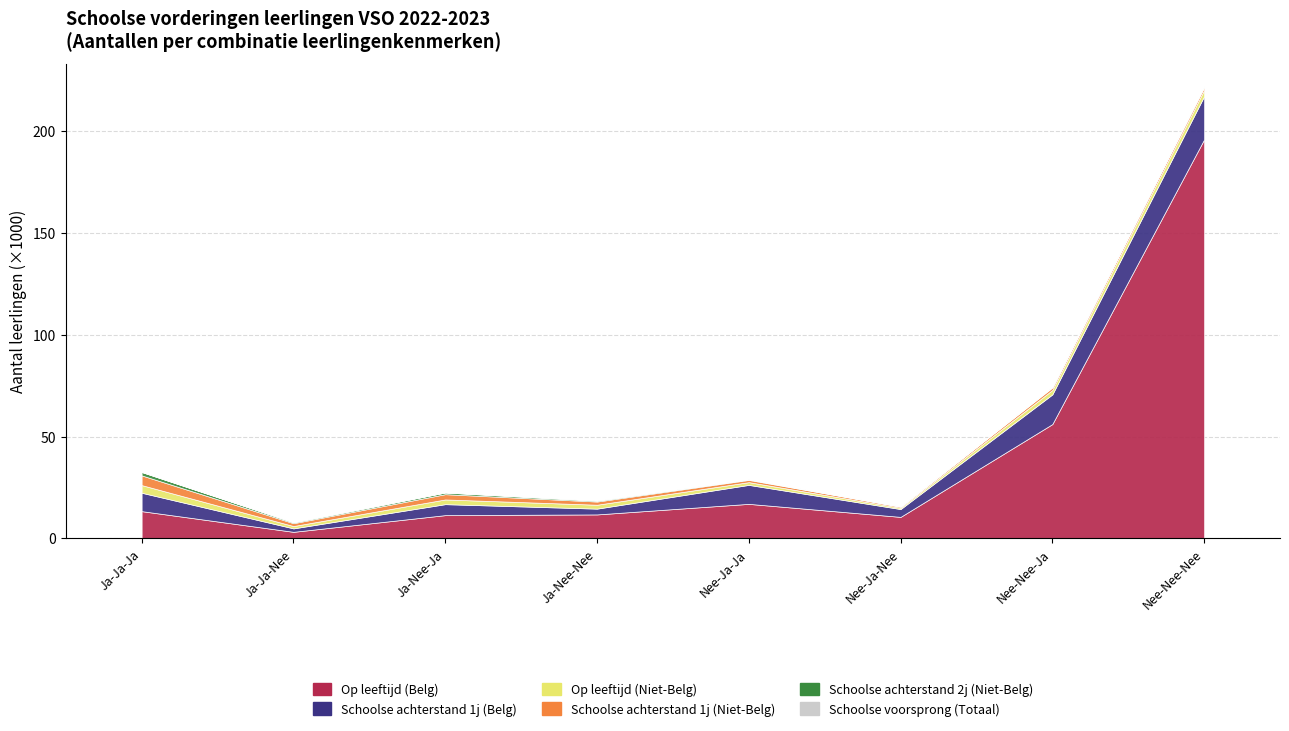

Reading left to right, extract all data points from this chart.

Op leeftijd (Belg): Ja-Ja-Ja=13374	Ja-Ja-Nee=3207	Ja-Nee-Ja=11415	Ja-Nee-Nee=11760	Nee-Ja-Ja=16952	Nee-Ja-Nee=10551	Nee-Nee-Ja=56158	Nee-Nee-Nee=196036
Schoolse achterstand 1j (Belg): Ja-Ja-Ja=9038	Ja-Ja-Nee=1686	Ja-Nee-Ja=5391	Ja-Nee-Nee=2840	Nee-Ja-Ja=9321	Nee-Ja-Nee=3843	Nee-Nee-Ja=14571	Nee-Nee-Nee=21235
Op leeftijd (Niet-Belg): Ja-Ja-Ja=3762	Ja-Ja-Nee=1162	Ja-Nee-Ja=2316	Ja-Nee-Nee=1925	Nee-Ja-Ja=1356	Nee-Ja-Nee=663	Nee-Nee-Ja=2191	Nee-Nee-Nee=3071
Schoolse achterstand 1j (Niet-Belg): Ja-Ja-Ja=4772	Ja-Ja-Nee=1399	Ja-Nee-Ja=2592	Ja-Nee-Nee=1563	Nee-Ja-Ja=1098	Nee-Ja-Nee=523	Nee-Nee-Ja=1212	Nee-Nee-Nee=1399
Schoolse achterstand 2j (Niet-Belg): Ja-Ja-Ja=1680	Ja-Ja-Nee=452	Ja-Nee-Ja=821	Ja-Nee-Nee=449	Nee-Ja-Ja=269	Nee-Ja-Nee=104	Nee-Nee-Ja=242	Nee-Nee-Nee=245
Schoolse voorsprong (Totaal): Ja-Ja-Ja=7	Ja-Ja-Nee=0	Ja-Nee-Ja=2	Ja-Nee-Nee=7	Nee-Ja-Ja=2	Nee-Ja-Nee=2	Nee-Nee-Ja=35	Nee-Nee-Nee=127